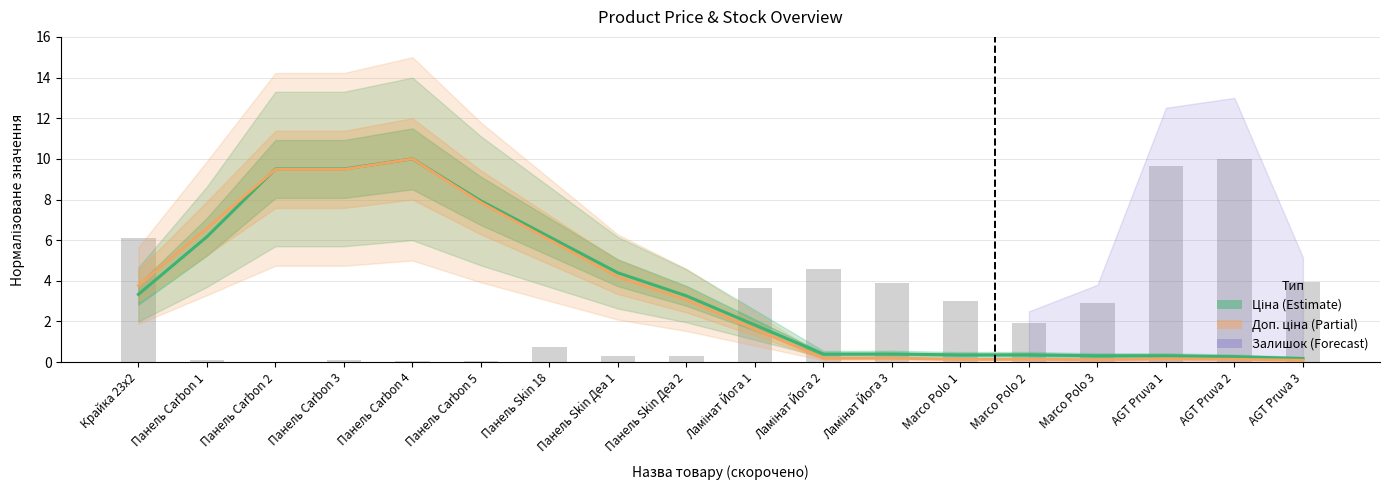

At which label does Доп. ціна first exceed 3?

Крайка 23x2